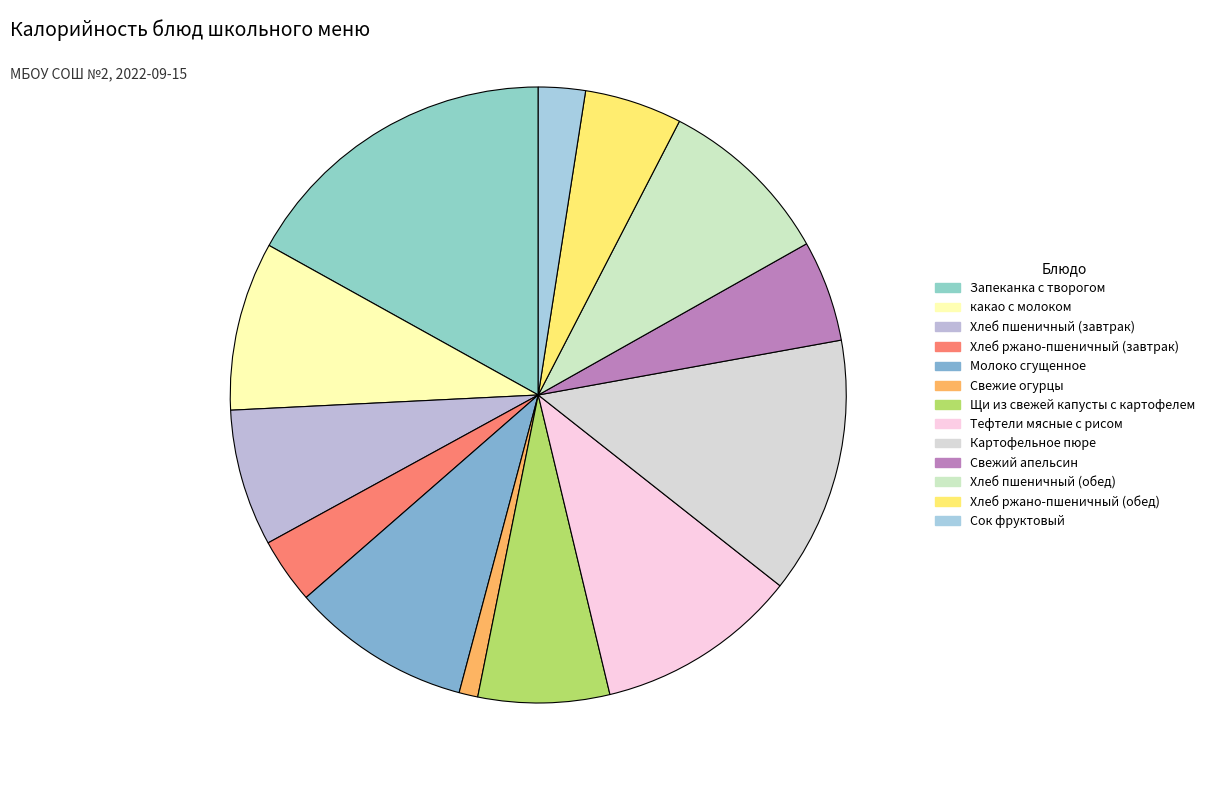

Is it true that Щи из свежей капусты с картофелем is 7% of the pie?

True